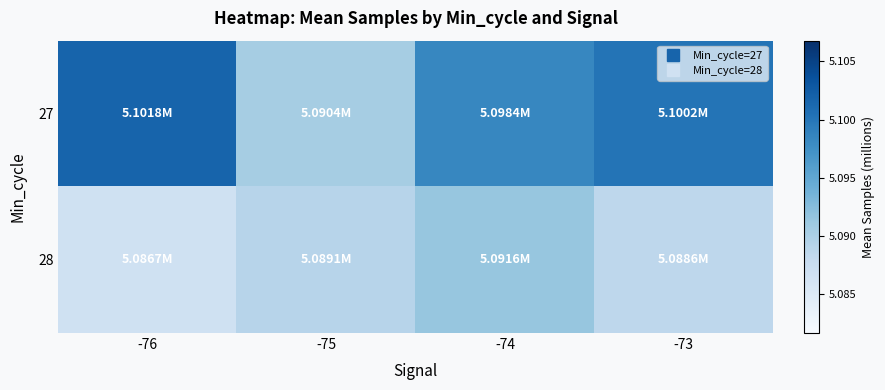

Between -75 and -73, which series saw the biggest shift?

27